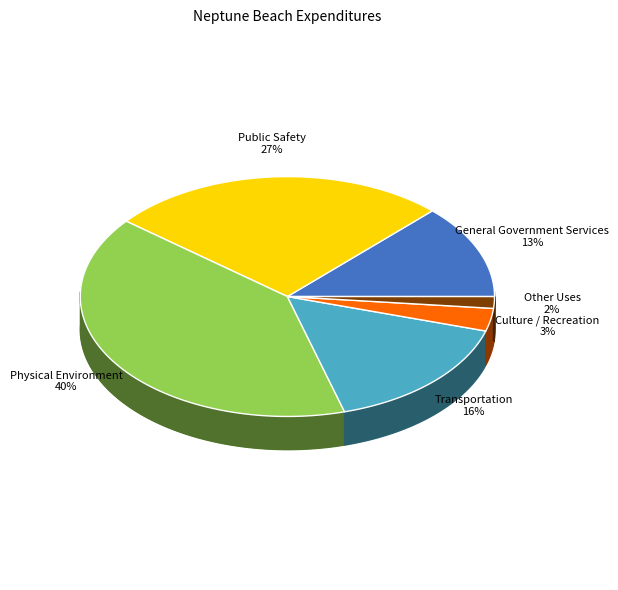

Does any single category account for the majority?

No